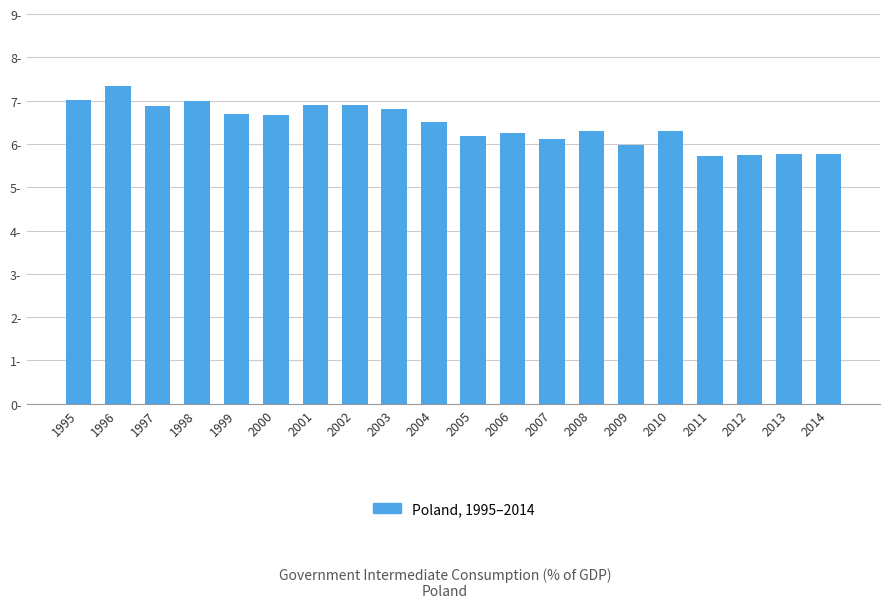

Where does the data first go above 6?

1995